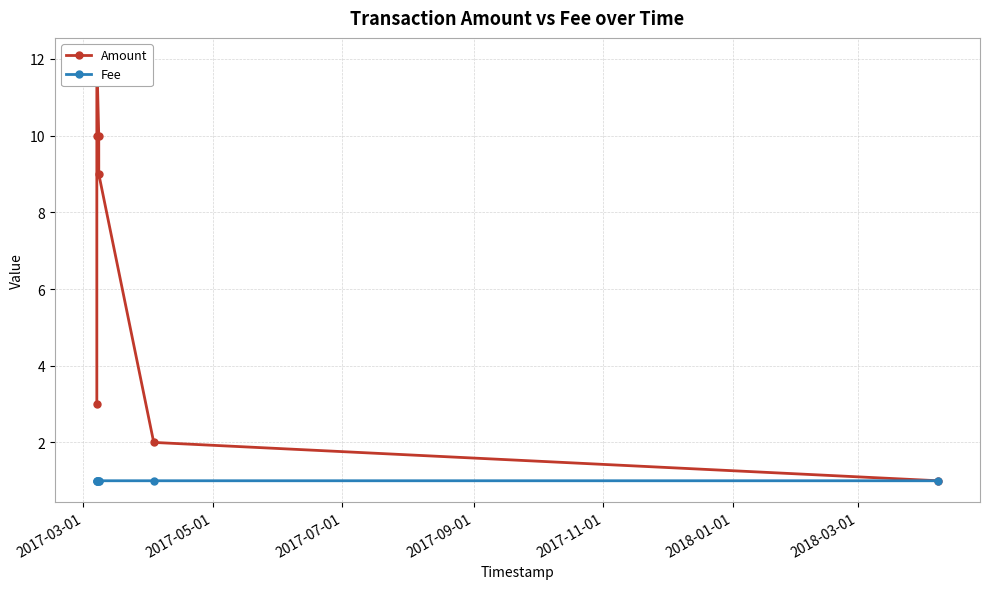

At how many categories does at least one series exceed 9?

3